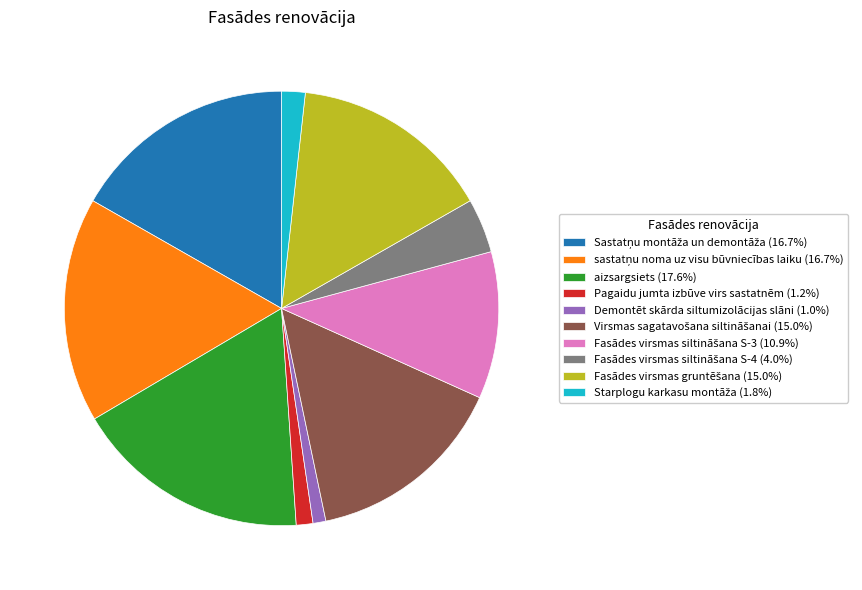

How many slices are in this pie chart?

10